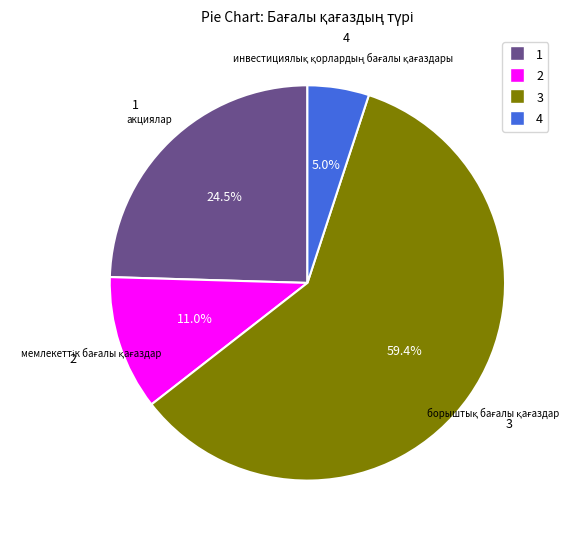

Is there any slice that represents more than half of the pie?

Yes